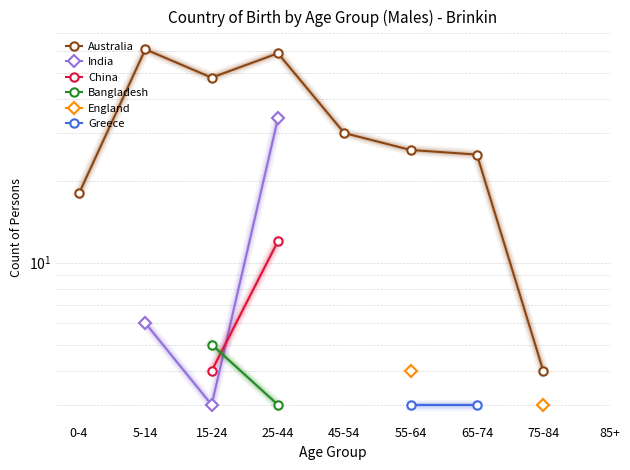

What is the smallest value displayed?

3.0